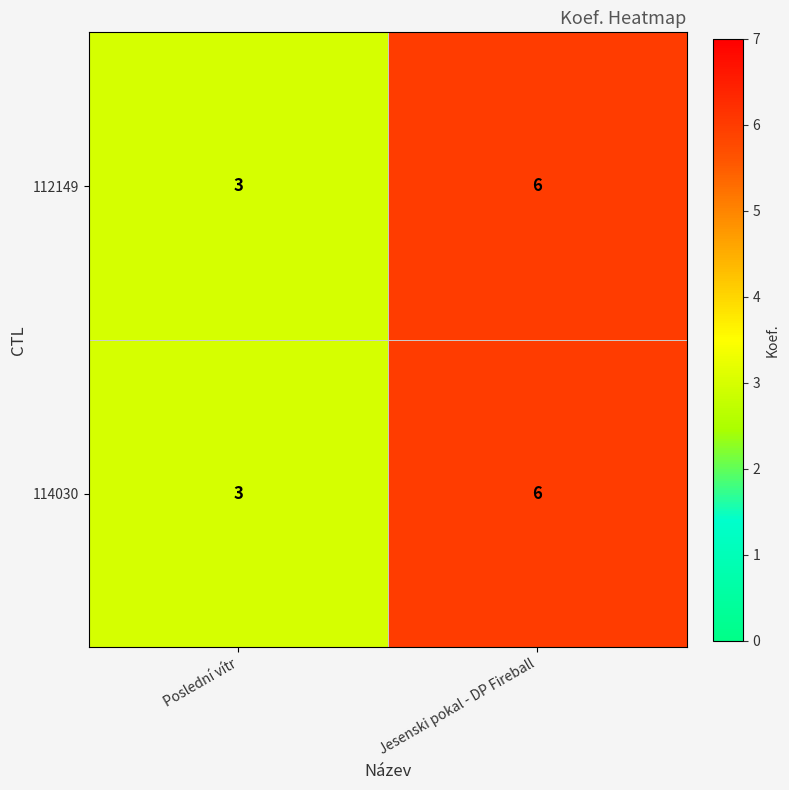

Reading left to right, extract all data points from this chart.

112149: Poslední vítr=3	Jesenski pokal - DP Fireball=6
114030: Poslední vítr=3	Jesenski pokal - DP Fireball=6